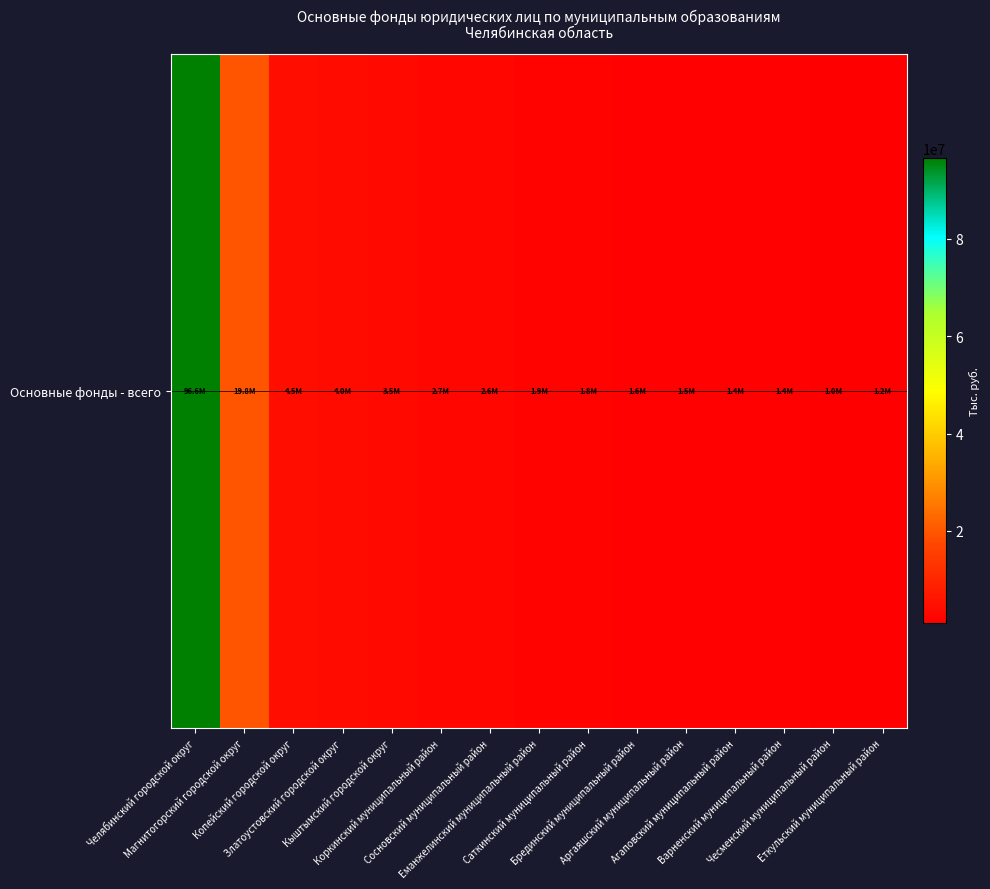

List the labels in order of value, largest first.

Челябинский городской округ, Магнитогорский городской округ, Копейский городской округ, Златоустовский городской округ, Кыштымский городской округ, Коркинский муниципальный район, Сосновский муниципальный район, Еманжелинский муниципальный район, Саткинский муниципальный район, Брединский муниципальный район, Аргаяшский муниципальный район, Агаповский муниципальный район, Варненский муниципальный район, Еткульский муниципальный район, Чесменский муниципальный район